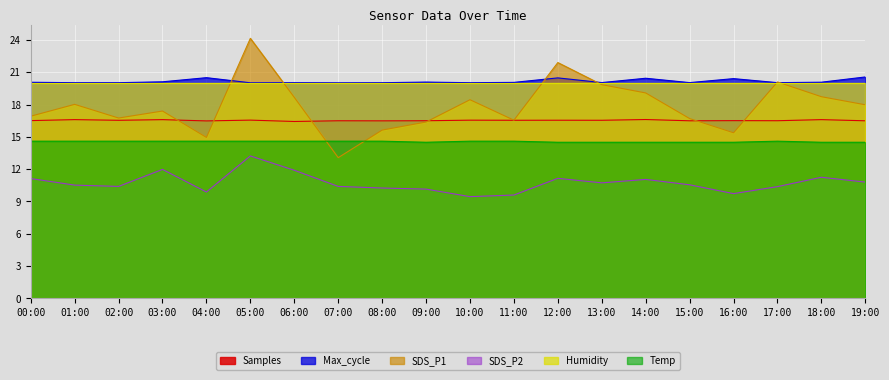

Is it true that Samples equals 16.5 at 04:00?

True